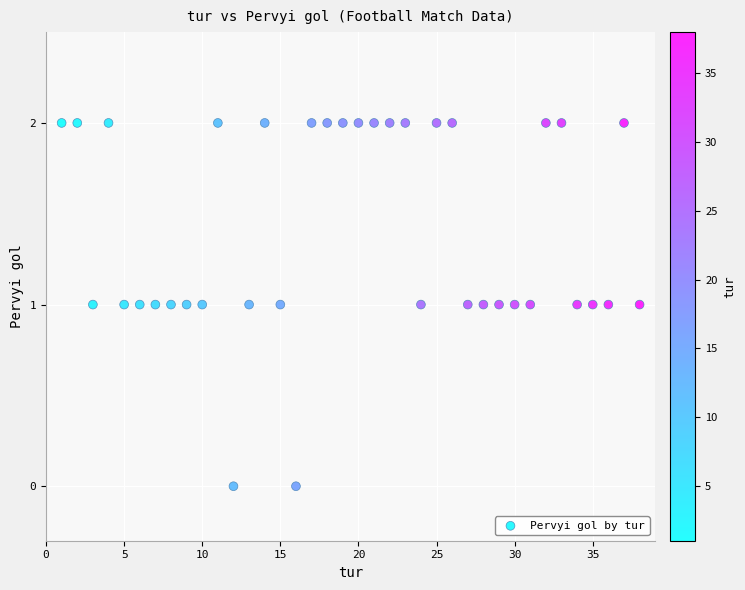

What is the range of X values (max minus min)?

37